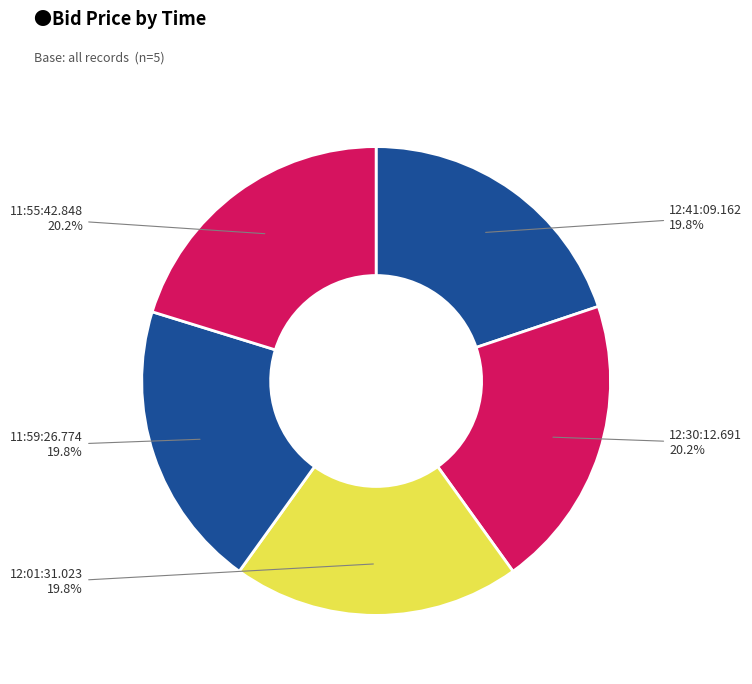

To the nearest percent, what is the average slice percentage?

20%